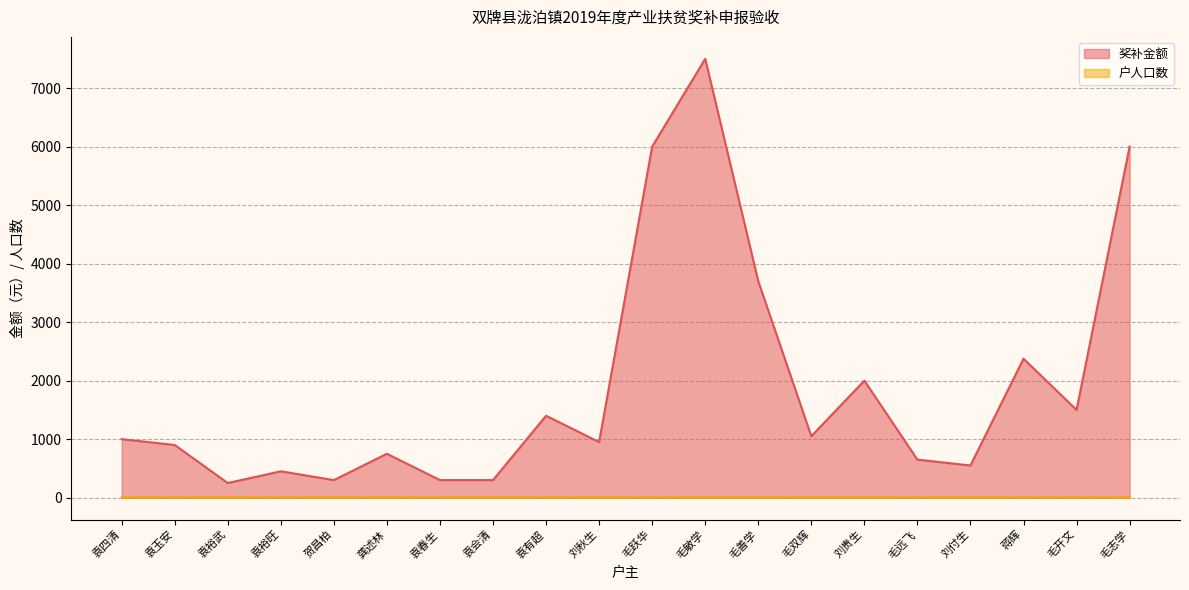

How many interior local valleys does the 户人口数 series have?

5